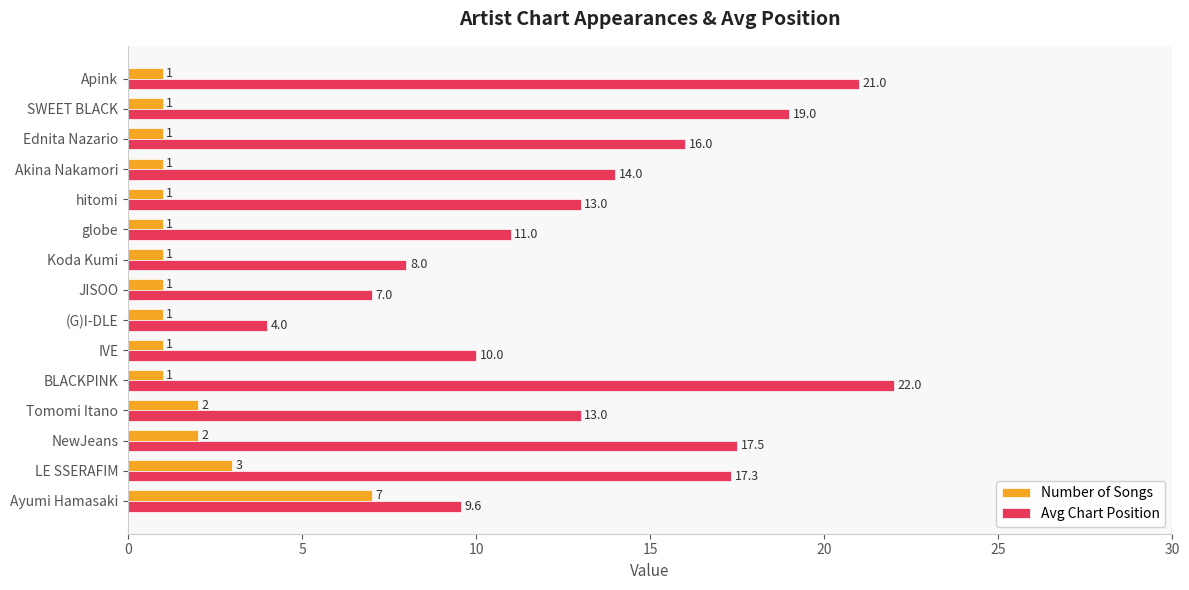

What is the sum of all Avg Chart Position values?

202.4